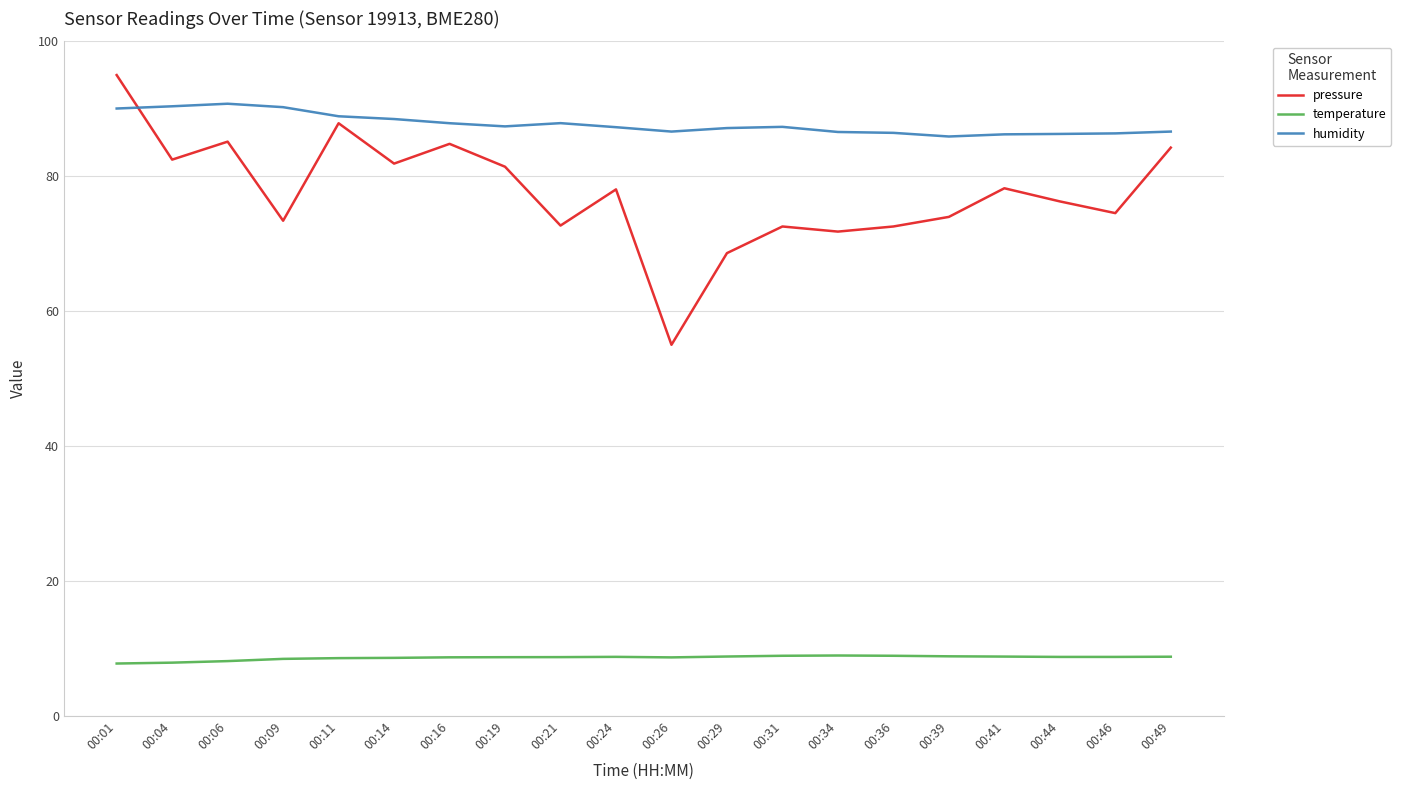

Which series has the largest total across all categories?

humidity